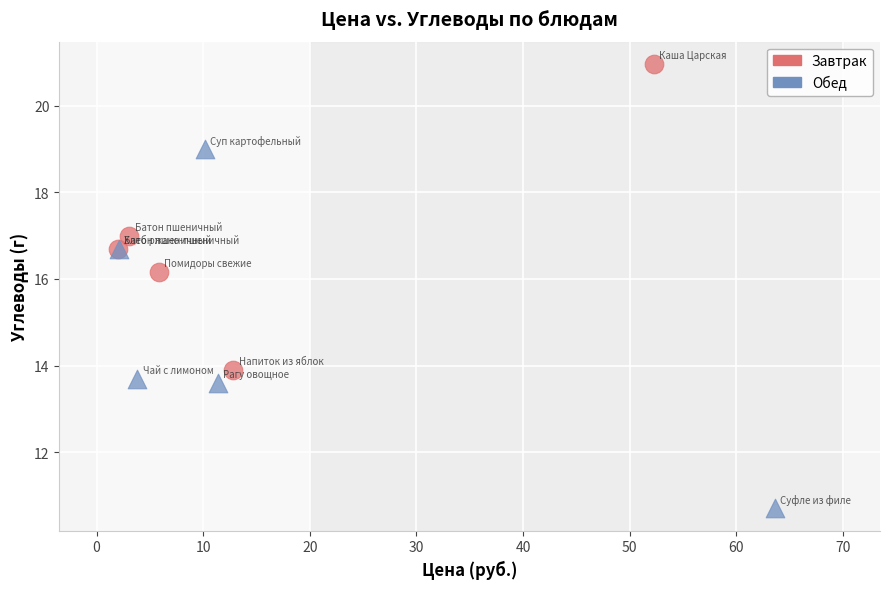

Which series has the widest spread of Y values?

Обед